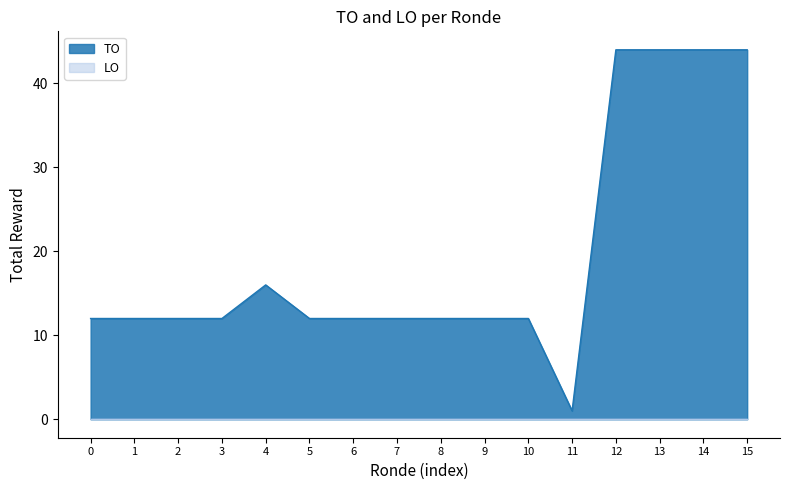

What is the total value across all series at 15?

44